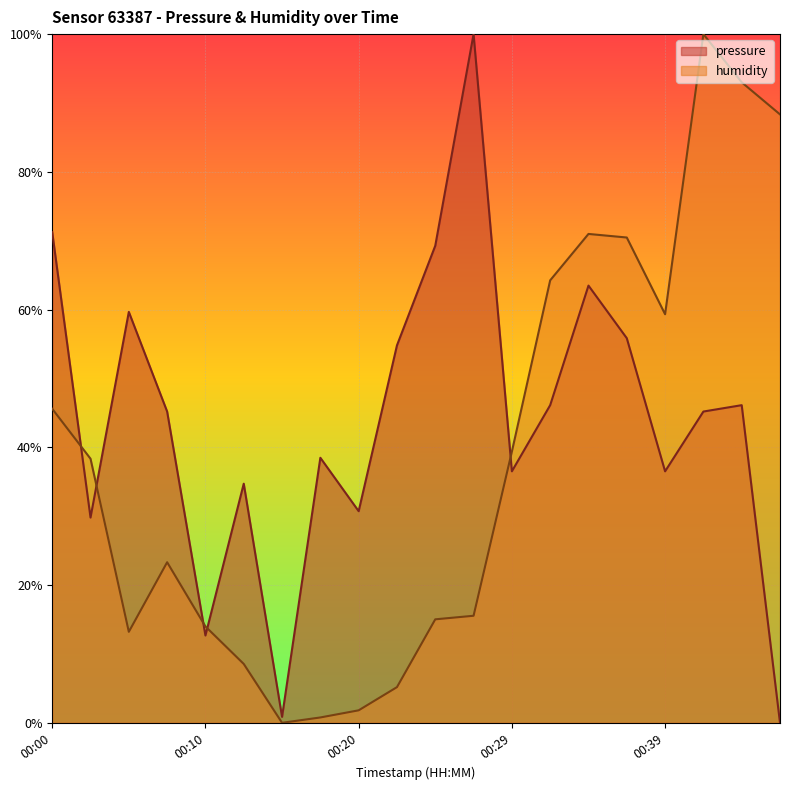

Does the chart display data point markers on the line(s)?

No